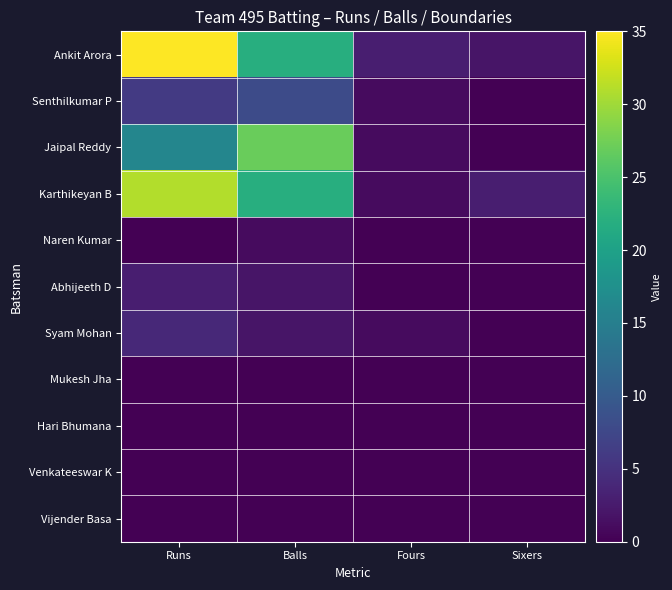

List the series in order of their peak value, highest first.

Ankit Arora, Karthikeyan B, Jaipal Reddy, Senthilkumar P, Syam Mohan, Abhijeeth D, Naren Kumar, Mukesh Jha, Hari Bhumana, Venkateeswar K, Vijender Basa